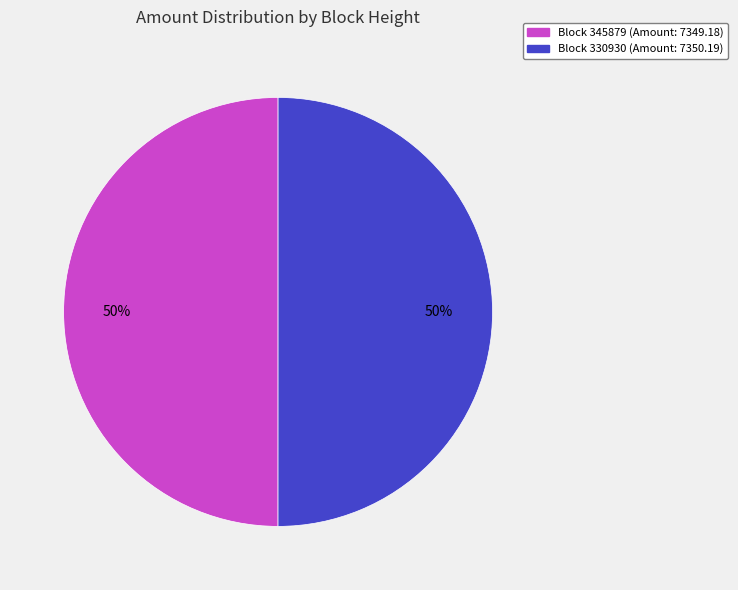

To the nearest percent, what is the average slice percentage?

50%